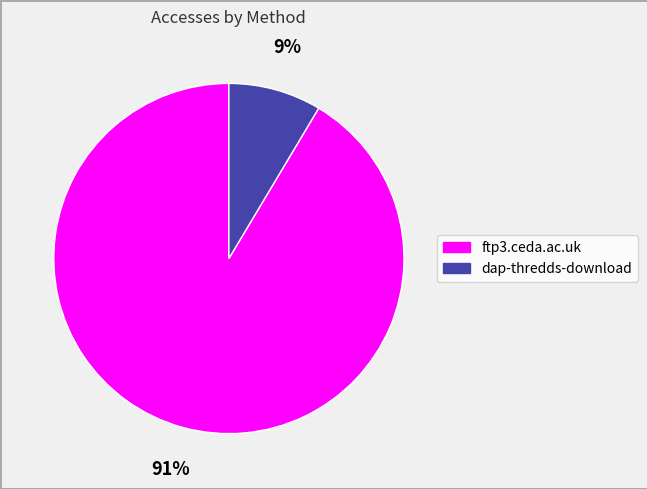

To the nearest percent, what is the combined percentage of dap-thredds-download and ftp3.ceda.ac.uk?

100%